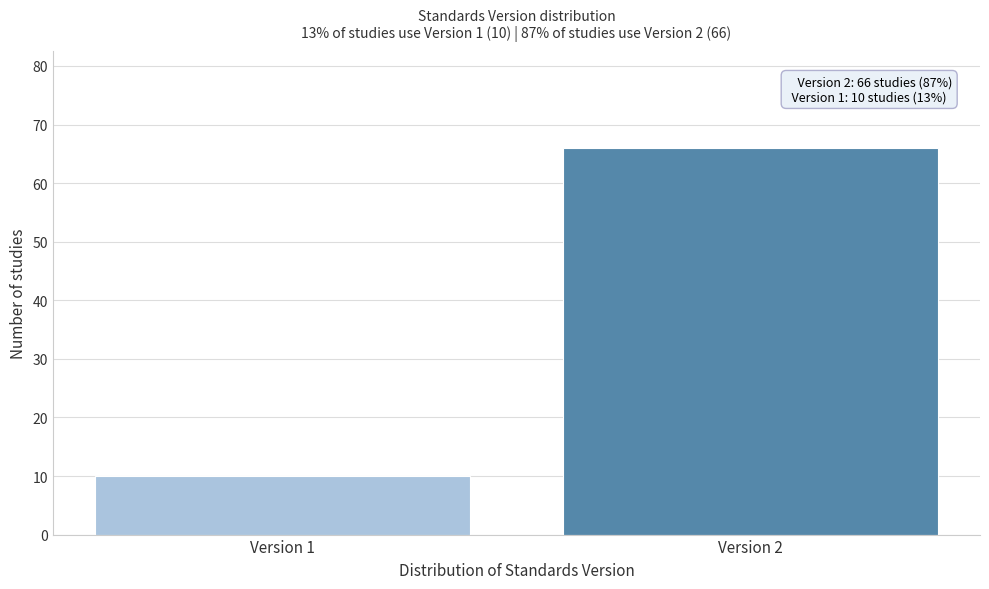

Reading right to left, transcribe all the data shown in this chart.

Version 2=66	Version 1=10